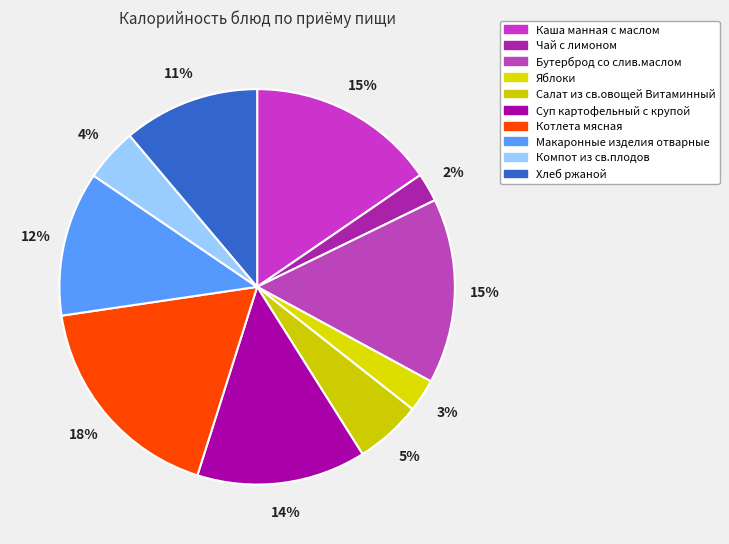

To the nearest percent, what portion does Хлеб ржаной represent?

11%